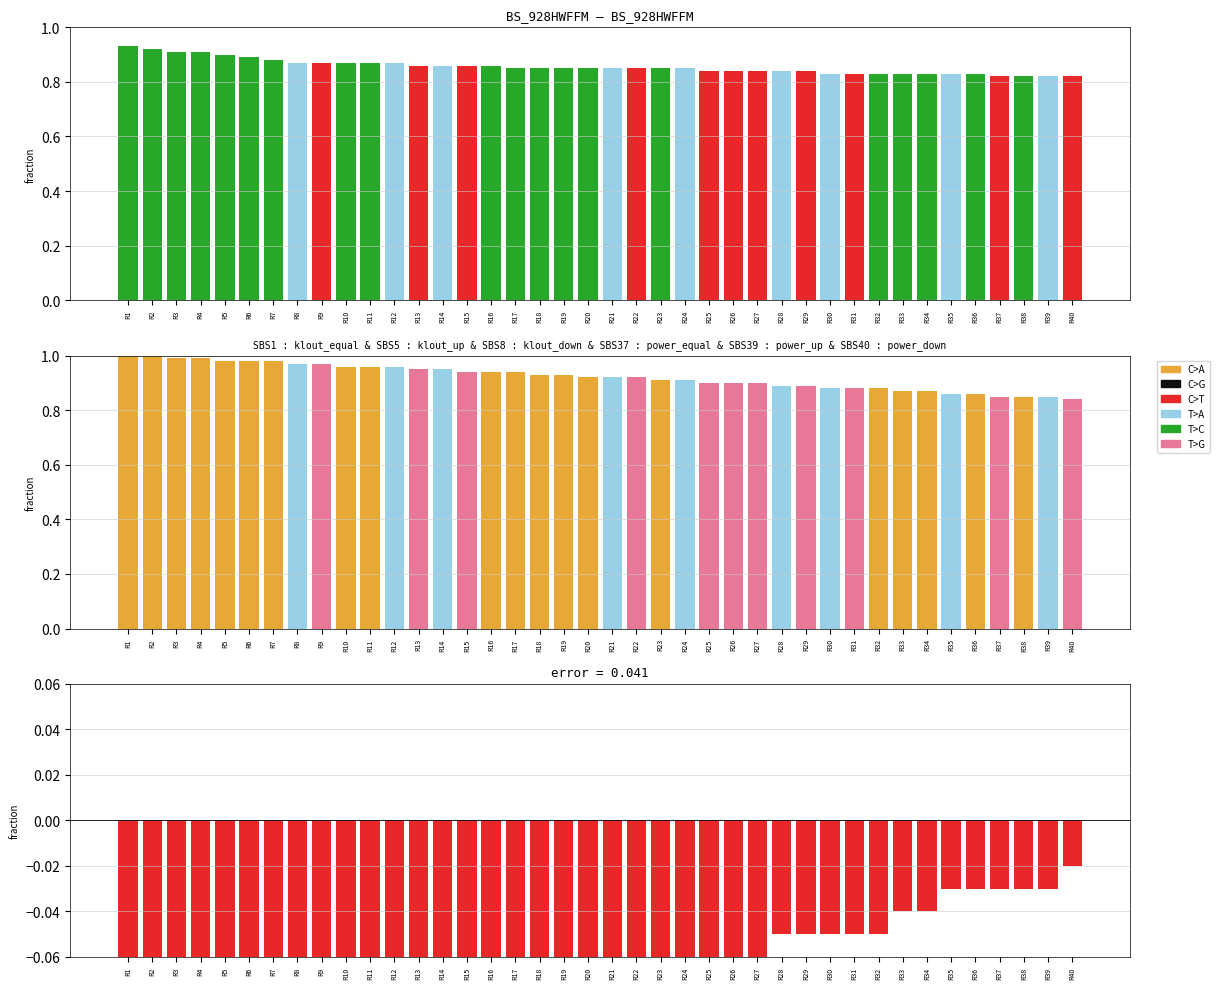

Which has a higher value, R6 or R28?

R28